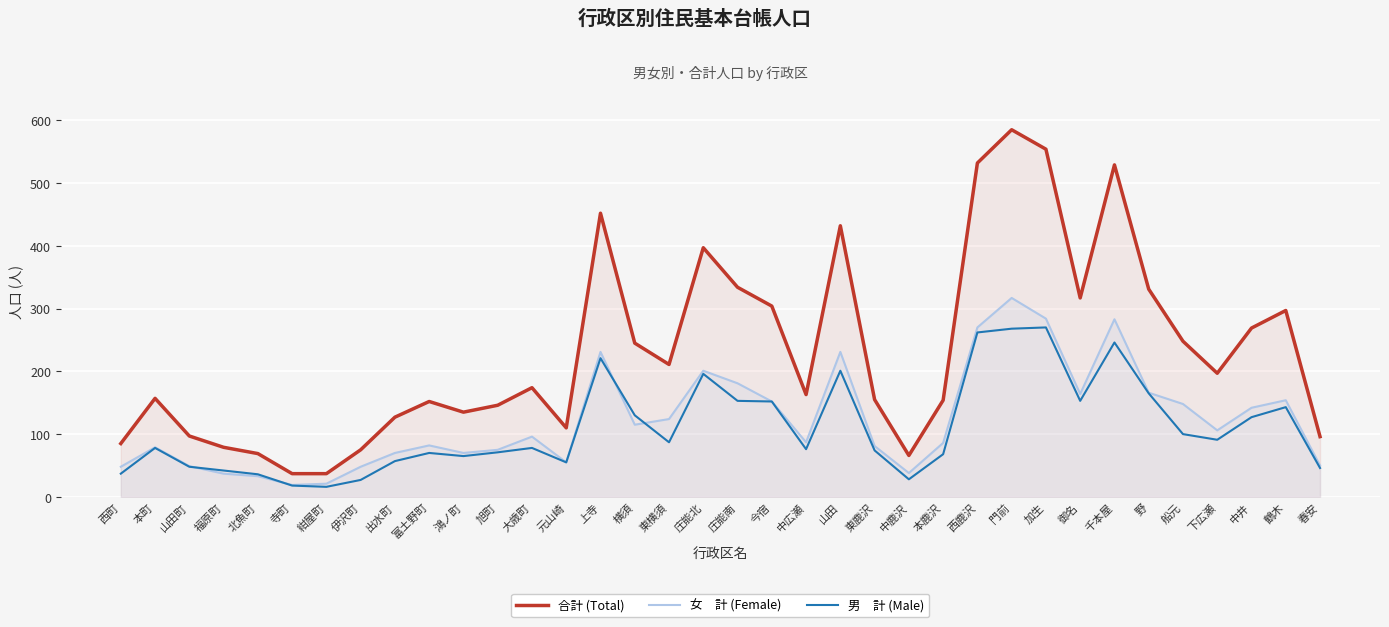

Where is 男　計 (Male) nearest to the value 143?

鶴木